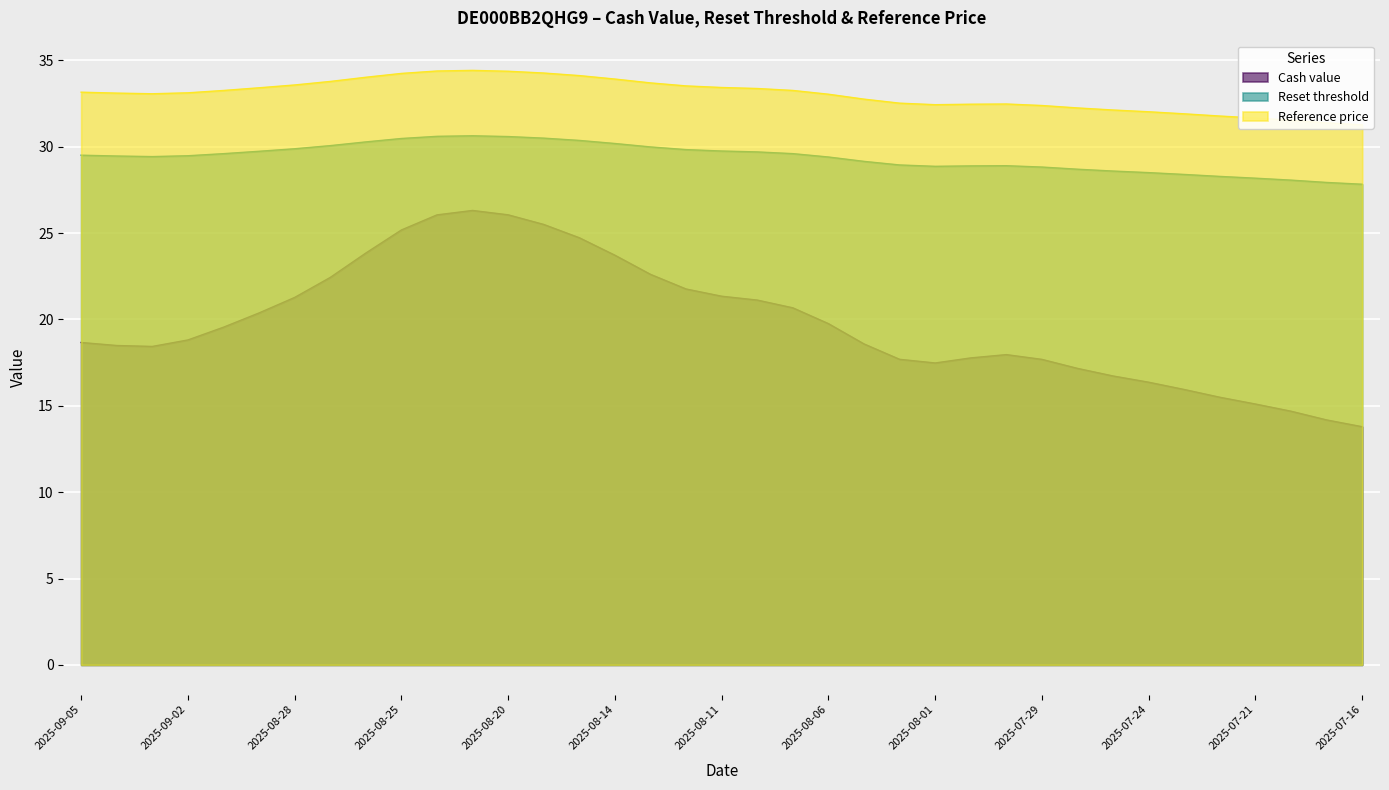

The Cash value series shows 26.1 at 2025-08-20. True or false?

True